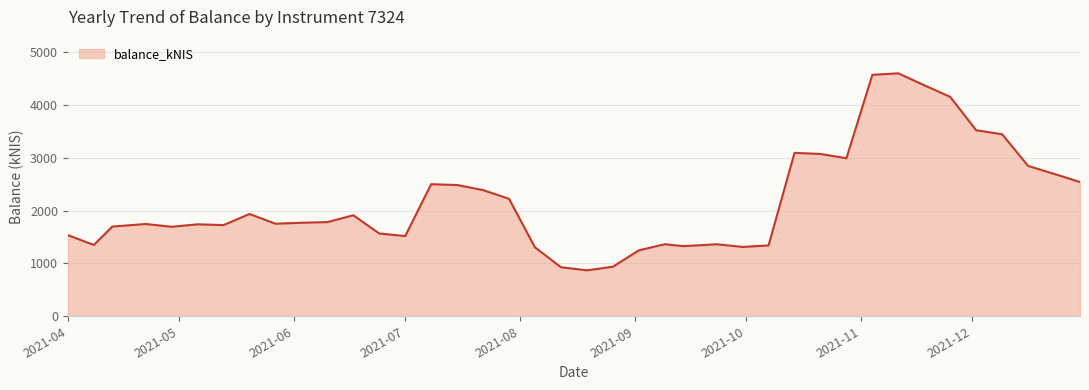

What is the maximum value shown in the chart?

4602.3